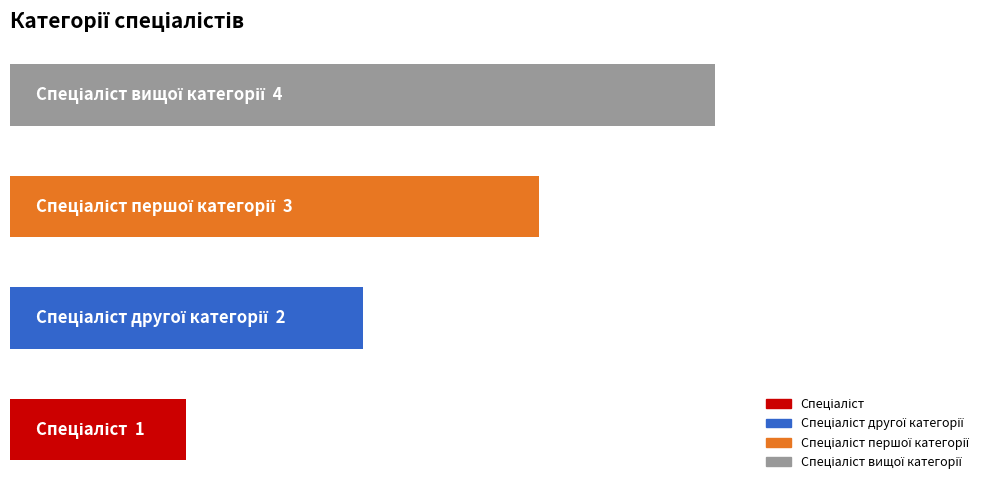

Are the bars horizontal?

Yes